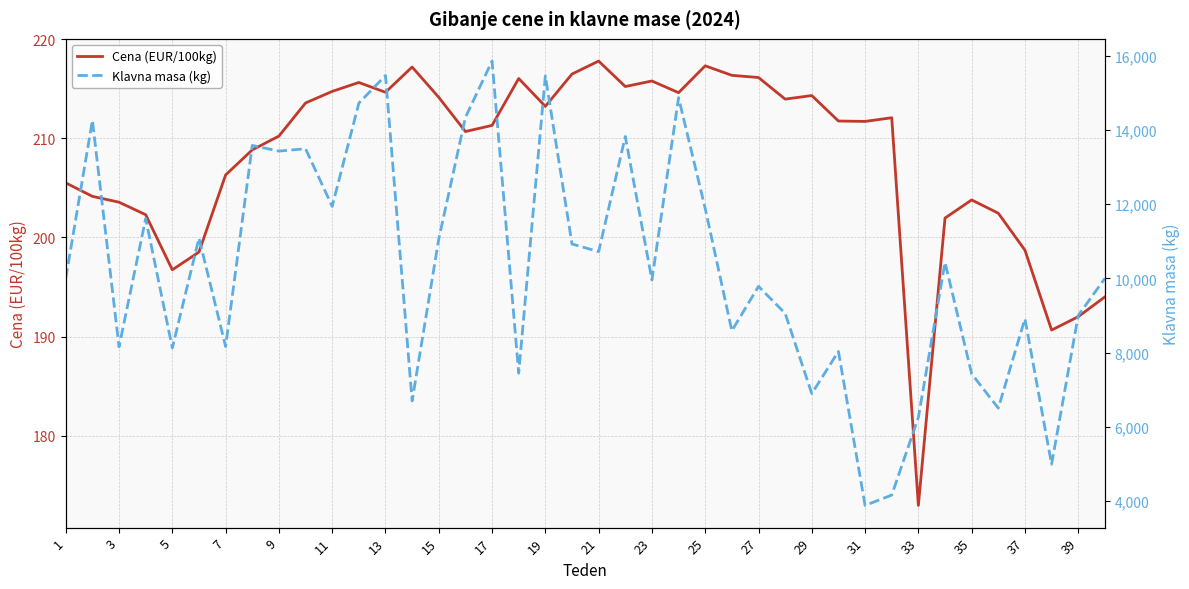

What are all the series names shown in the legend?

Cena (EUR/100kg), Klavna masa (kg)